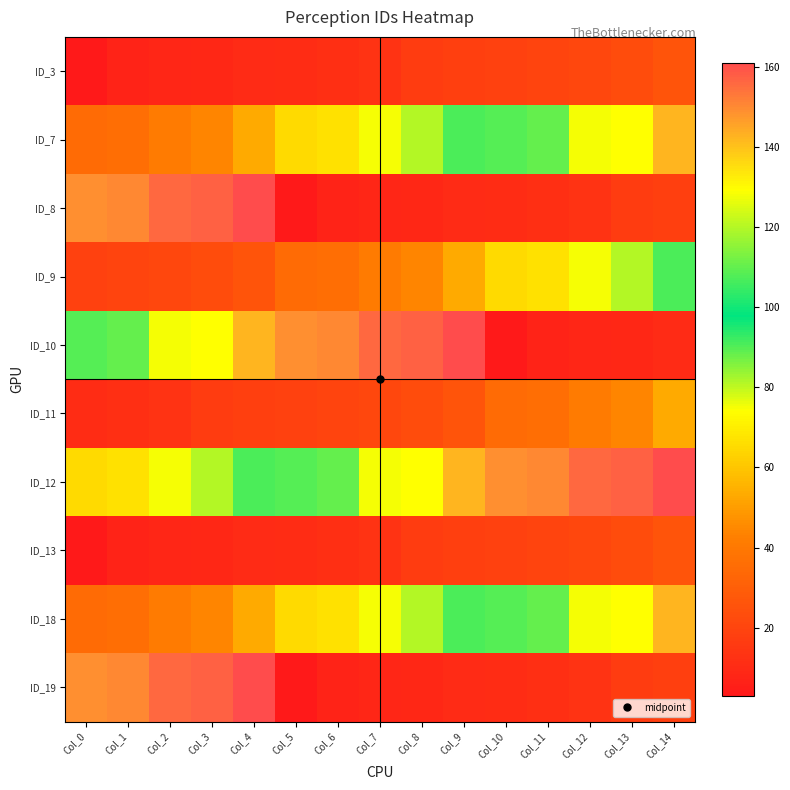

Reading left to right, extract all data points from this chart.

ID_3: Col_0=3	Col_1=7	Col_2=8	Col_3=9	Col_4=10	Col_5=11	Col_6=12	Col_7=13	Col_8=17	Col_9=18	Col_10=19	Col_11=20	Col_12=21	Col_13=23	Col_14=26
ID_7: Col_0=35	Col_1=36	Col_2=41	Col_3=44	Col_4=53	Col_5=65	Col_6=67	Col_7=75	Col_8=81	Col_9=107	Col_10=108	Col_11=110	Col_12=128	Col_13=129	Col_14=142
ID_8: Col_0=149	Col_1=150	Col_2=156	Col_3=157	Col_4=161	Col_5=3	Col_6=7	Col_7=8	Col_8=9	Col_9=10	Col_10=11	Col_11=12	Col_12=13	Col_13=17	Col_14=18
ID_9: Col_0=19	Col_1=20	Col_2=21	Col_3=23	Col_4=26	Col_5=35	Col_6=36	Col_7=41	Col_8=44	Col_9=53	Col_10=65	Col_11=67	Col_12=75	Col_13=81	Col_14=107
ID_10: Col_0=108	Col_1=110	Col_2=128	Col_3=129	Col_4=142	Col_5=149	Col_6=150	Col_7=156	Col_8=157	Col_9=161	Col_10=3	Col_11=7	Col_12=8	Col_13=9	Col_14=10
ID_11: Col_0=11	Col_1=12	Col_2=13	Col_3=17	Col_4=18	Col_5=19	Col_6=20	Col_7=21	Col_8=23	Col_9=26	Col_10=35	Col_11=36	Col_12=41	Col_13=44	Col_14=53
ID_12: Col_0=65	Col_1=67	Col_2=75	Col_3=81	Col_4=107	Col_5=108	Col_6=110	Col_7=128	Col_8=129	Col_9=142	Col_10=149	Col_11=150	Col_12=156	Col_13=157	Col_14=161
ID_13: Col_0=3	Col_1=7	Col_2=8	Col_3=9	Col_4=10	Col_5=11	Col_6=12	Col_7=13	Col_8=17	Col_9=18	Col_10=19	Col_11=20	Col_12=21	Col_13=23	Col_14=26
ID_18: Col_0=35	Col_1=36	Col_2=41	Col_3=44	Col_4=53	Col_5=65	Col_6=67	Col_7=75	Col_8=81	Col_9=107	Col_10=108	Col_11=110	Col_12=128	Col_13=129	Col_14=142
ID_19: Col_0=149	Col_1=150	Col_2=156	Col_3=157	Col_4=161	Col_5=3	Col_6=7	Col_7=8	Col_8=9	Col_9=10	Col_10=11	Col_11=12	Col_12=13	Col_13=17	Col_14=18